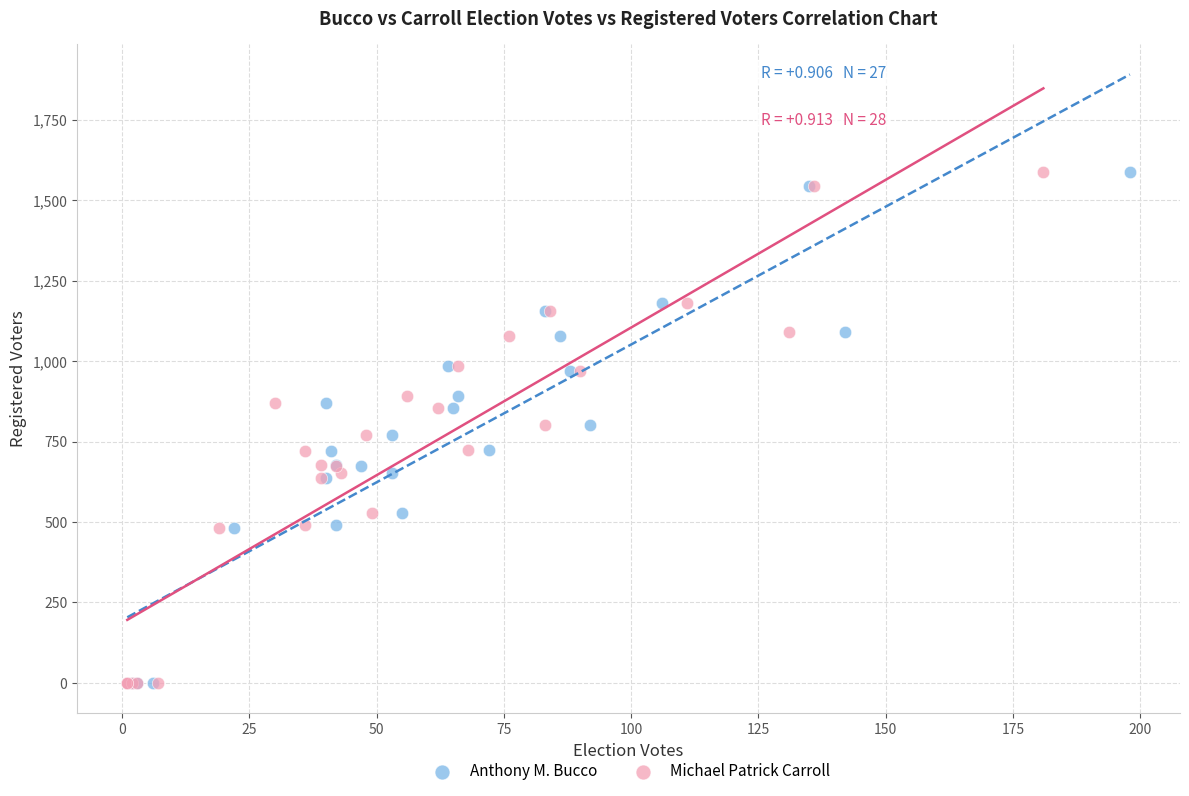

What are all the series names shown in the legend?

Anthony M. Bucco, Michael Patrick Carroll